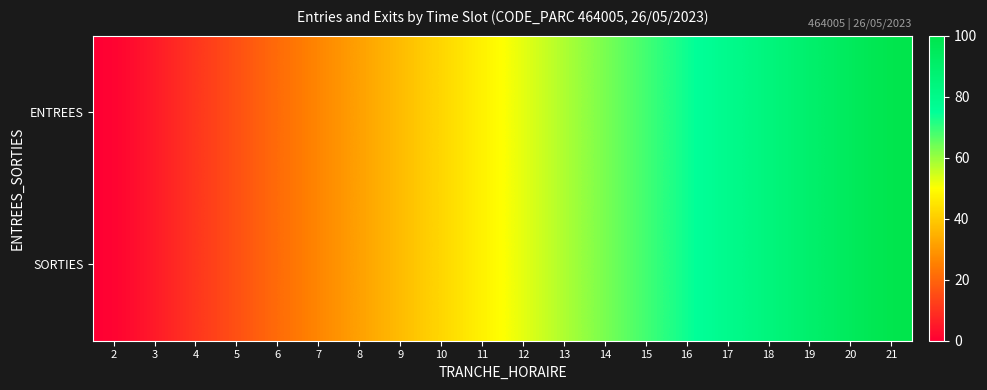

Rank the series at 3 from highest to lowest value.

ENTREES, SORTIES